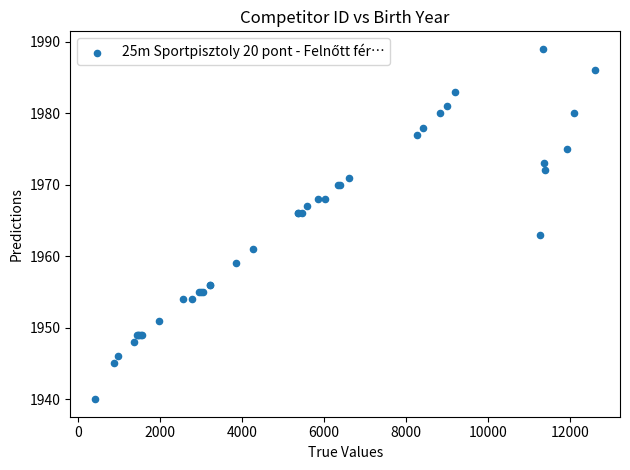

What Y value in the scatter plot is closest to 1964?

1963